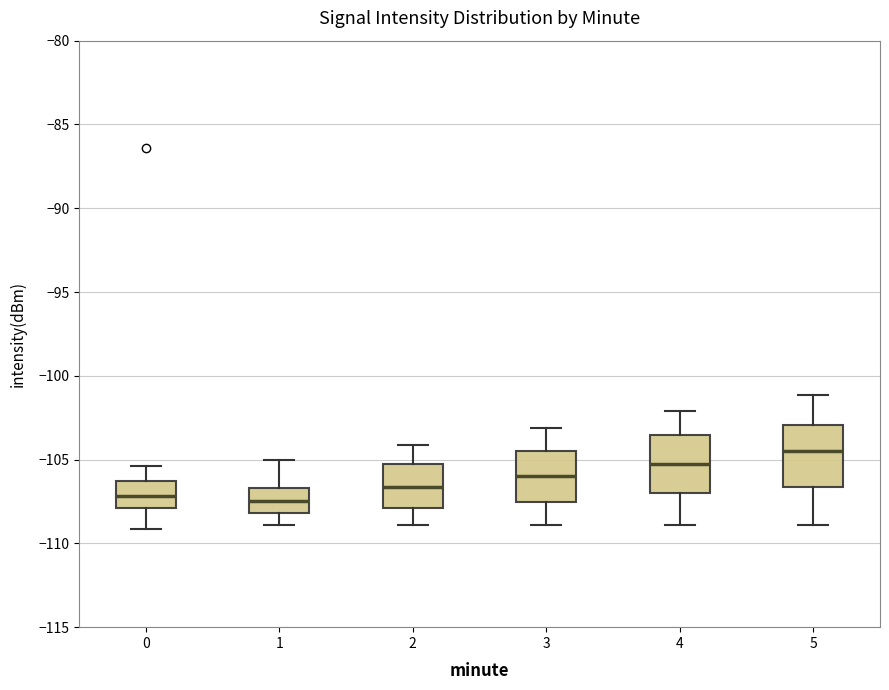

Reading left to right, read every box against the y-axis: the position of its median line, the range the box covers, and the ends of its whiskers. The values are not printed on the chart, so give them approximately, as read against the axis.

0: median -107.0, box -108.0 to -106.5, whiskers -109.0 to -105.5
1: median -107.5, box -108.0 to -106.5, whiskers -109.0 to -105.0
2: median -106.5, box -108.0 to -105.5, whiskers -109.0 to -104.0
3: median -106.0, box -107.5 to -104.5, whiskers -109.0 to -103.0
4: median -105.5, box -107.0 to -103.5, whiskers -109.0 to -102.0
5: median -104.5, box -106.5 to -103.0, whiskers -109.0 to -101.0